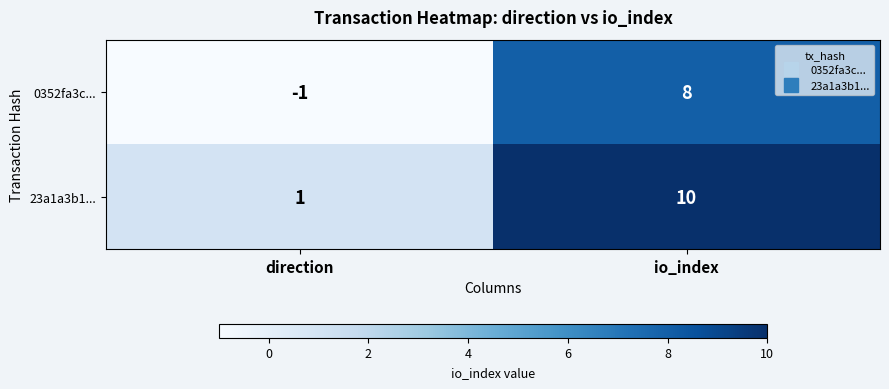

What value does the 23a1a3b1... series have at io_index?

10